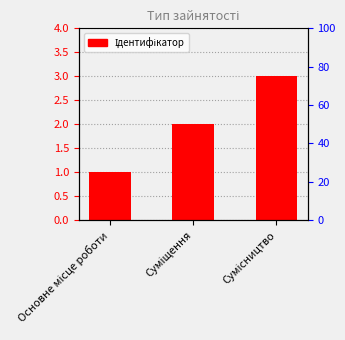

What is the difference between the second highest and minimum values?

1